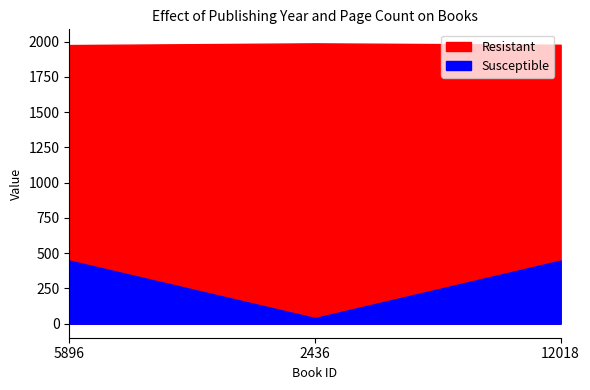

What is the label of the 1st point from the left?

5896